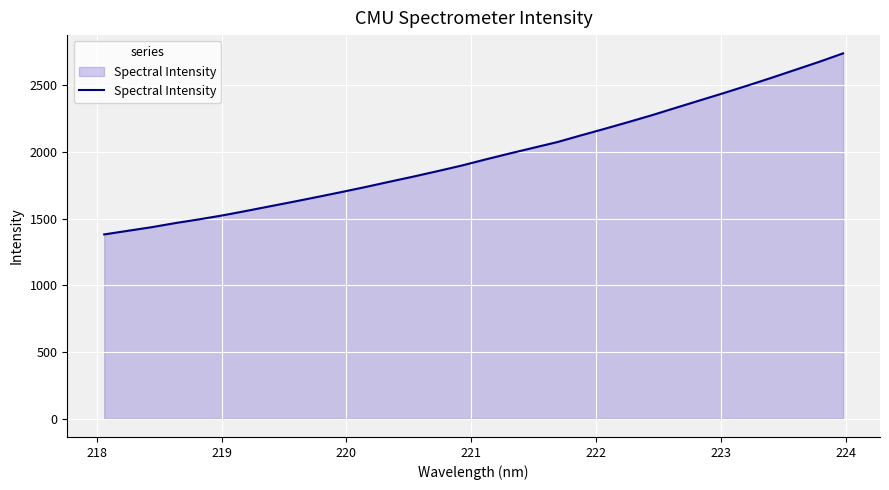

What is the minimum value shown in the chart?

1381.9